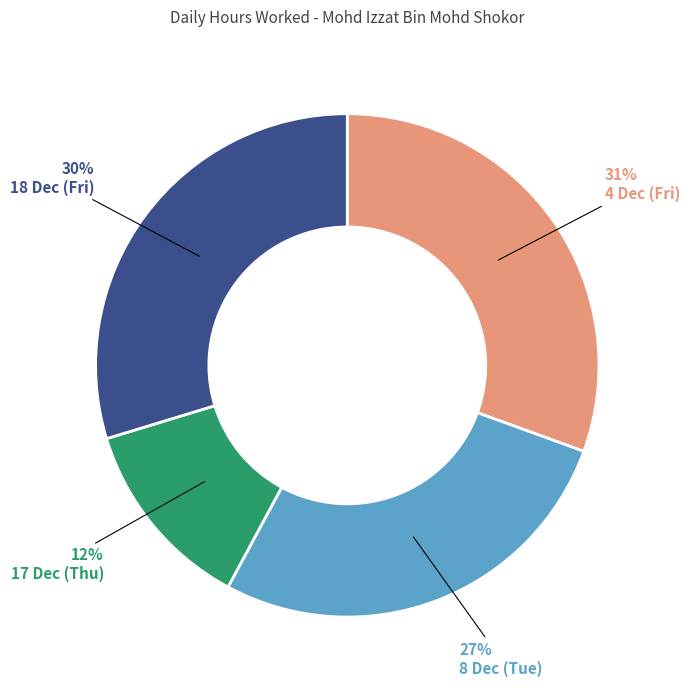

Count the number of slices in the pie.

4